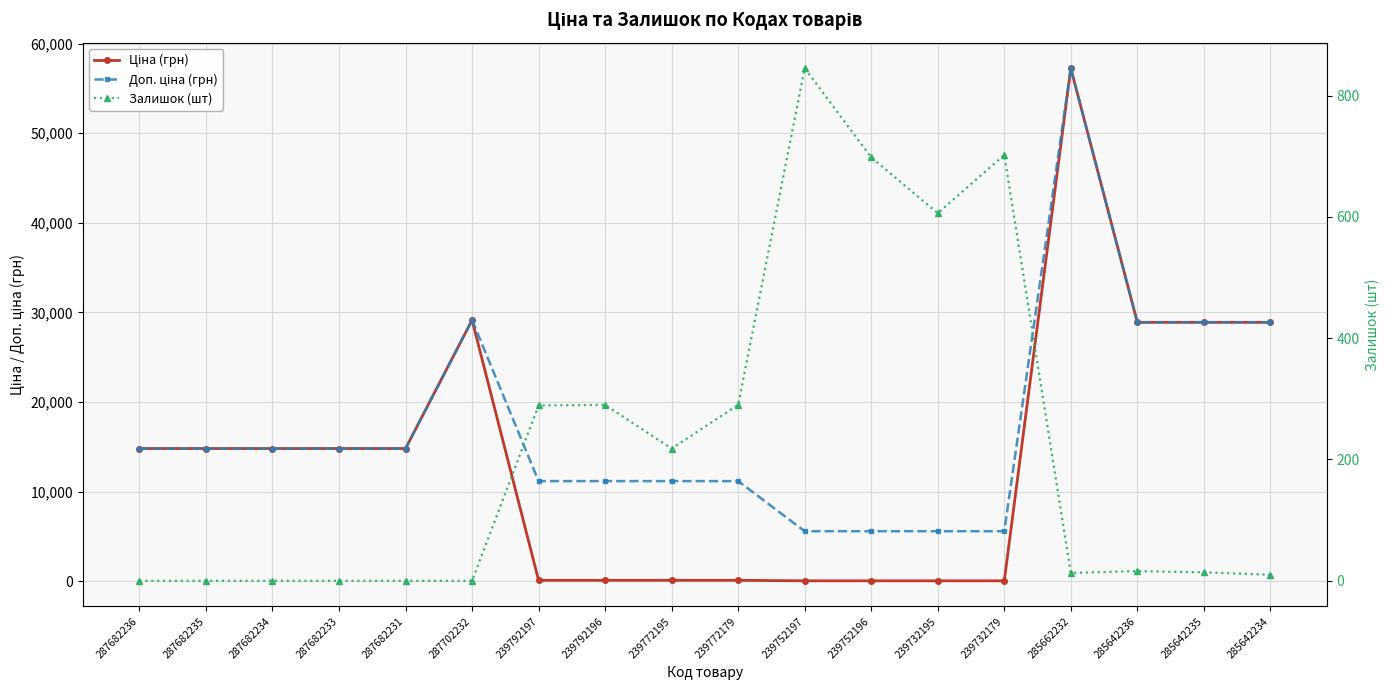

Which series changed the most between 287682236 and 287702232?

Ціна (грн)